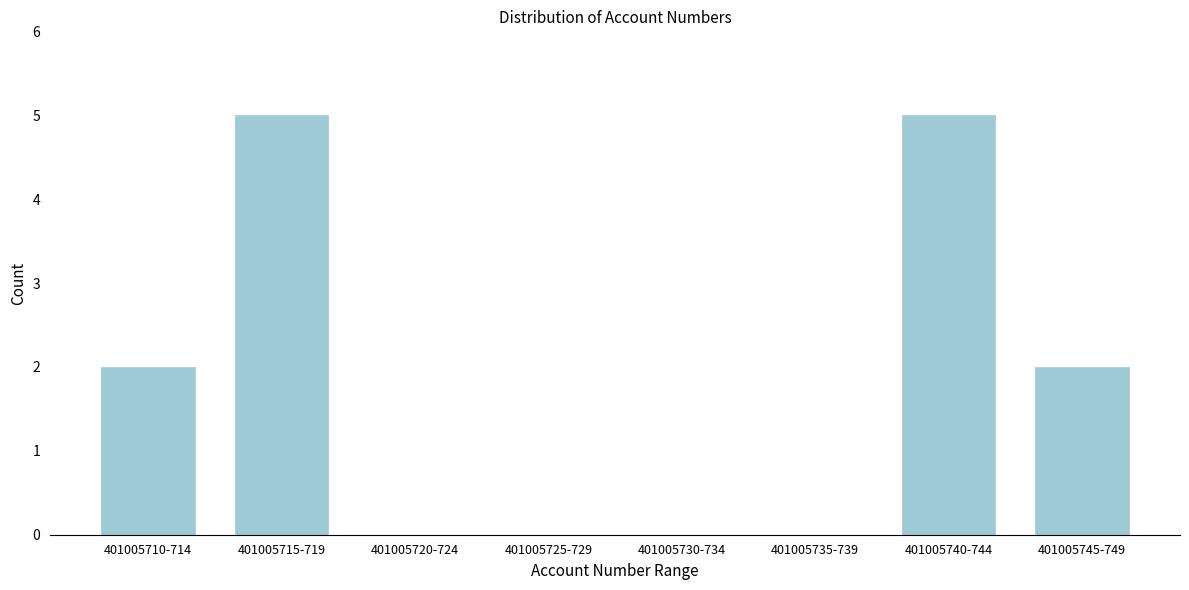

Reading left to right, extract all data points from this chart.

401005710-714=2	401005715-719=5	401005720-724=0	401005725-729=0	401005730-734=0	401005735-739=0	401005740-744=5	401005745-749=2